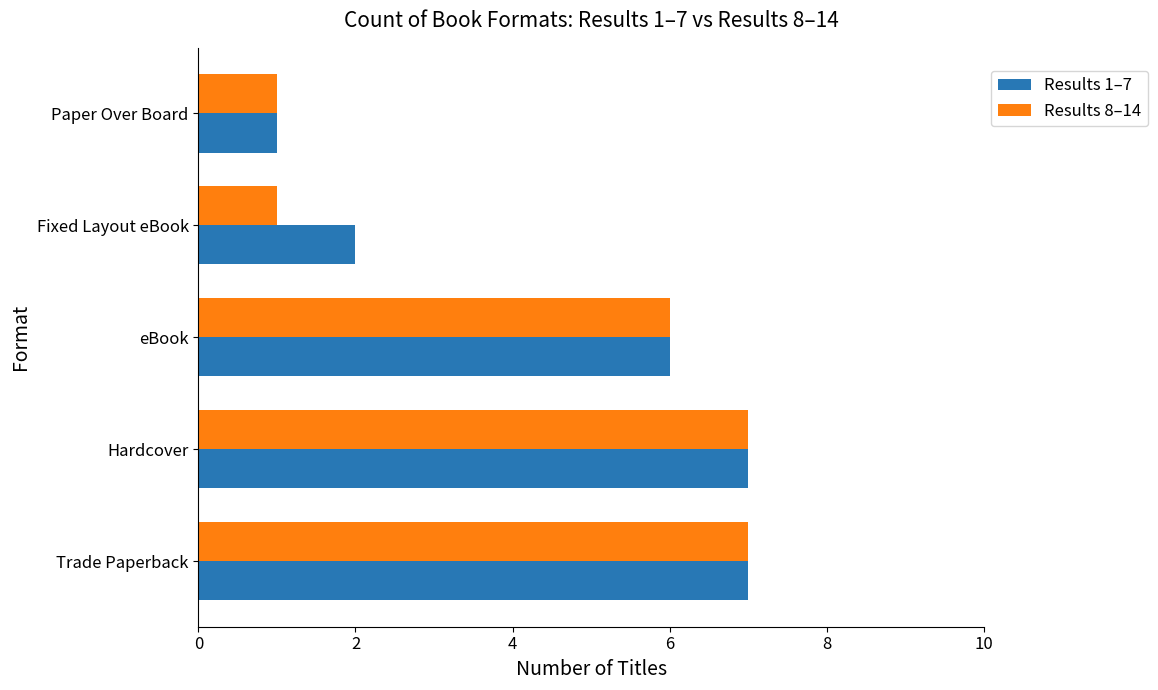

Where is Results 8–14 nearest to the value 4?

eBook